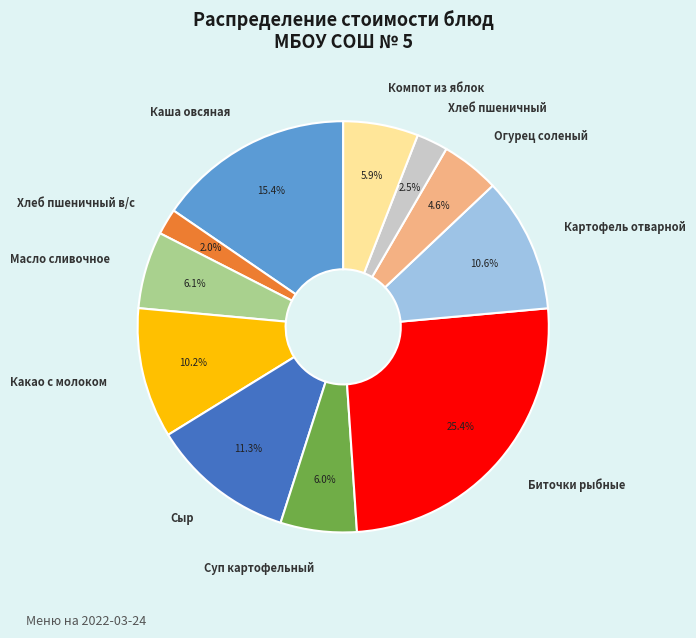

Is there any slice that represents more than half of the pie?

No